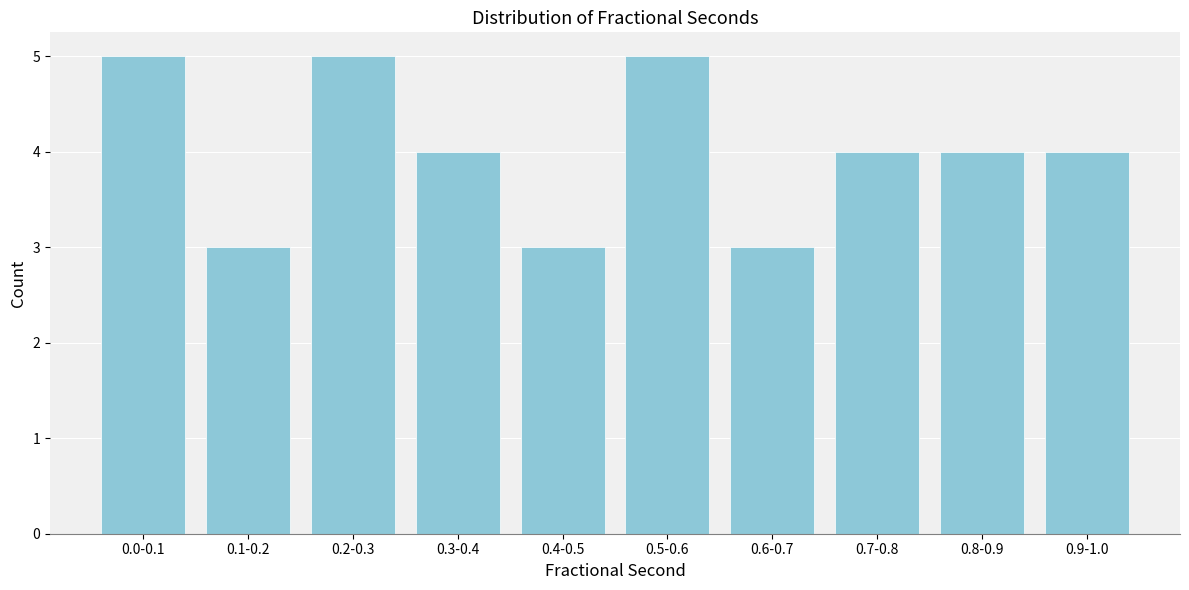

Reading left to right, transcribe all the data shown in this chart.

5	3	5	4	3	5	3	4	4	4